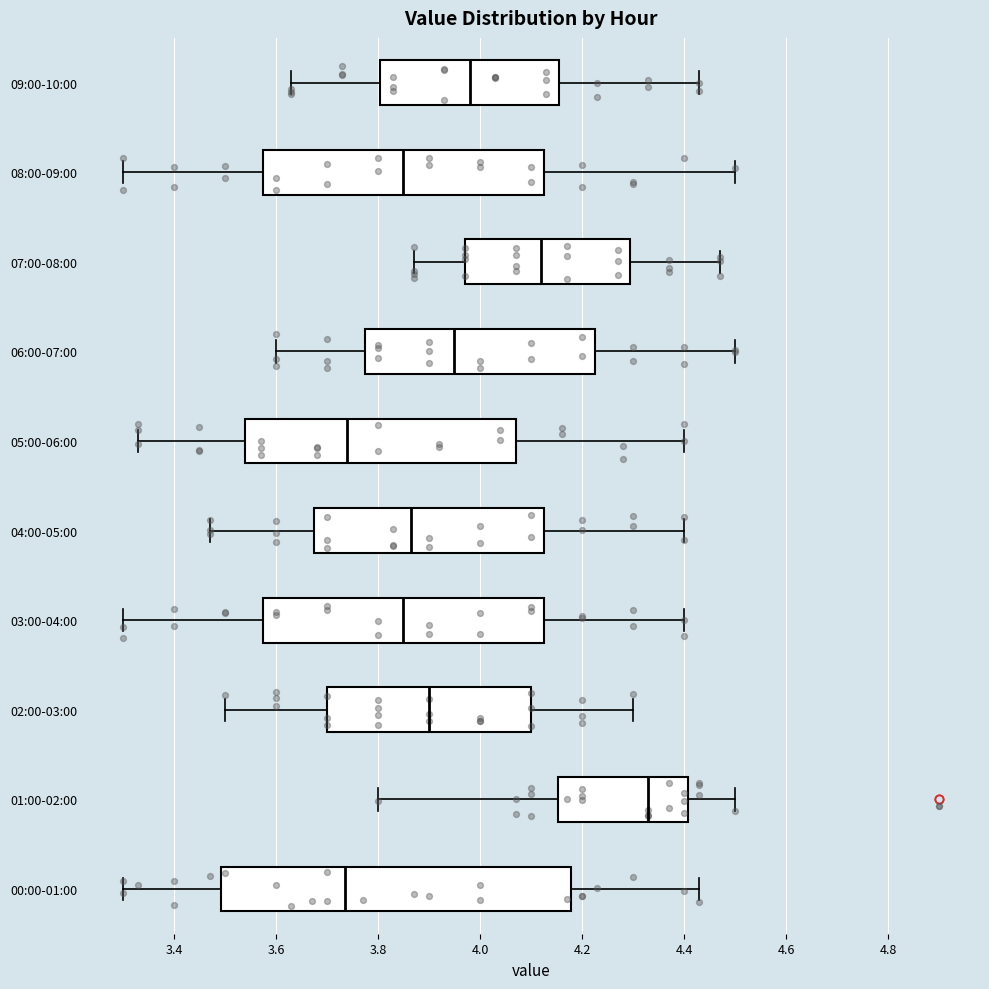

Reading bottom to top, read every box against the x-axis: the position of its median line, the range the box covers, and the ends of its whiskers. The values are not printed on the chart, so give them approximately, as read against the axis.

00:00-01:00: median 3.74, box 3.50 to 4.18, whiskers 3.30 to 4.44
01:00-02:00: median 4.34, box 4.16 to 4.40, whiskers 3.80 to 4.50
02:00-03:00: median 3.90, box 3.70 to 4.10, whiskers 3.50 to 4.30
03:00-04:00: median 3.86, box 3.58 to 4.12, whiskers 3.30 to 4.40
04:00-05:00: median 3.86, box 3.68 to 4.12, whiskers 3.48 to 4.40
05:00-06:00: median 3.74, box 3.54 to 4.08, whiskers 3.34 to 4.40
06:00-07:00: median 3.96, box 3.78 to 4.22, whiskers 3.60 to 4.50
07:00-08:00: median 4.12, box 3.98 to 4.30, whiskers 3.88 to 4.48
08:00-09:00: median 3.86, box 3.58 to 4.12, whiskers 3.30 to 4.50
09:00-10:00: median 3.98, box 3.80 to 4.16, whiskers 3.64 to 4.44